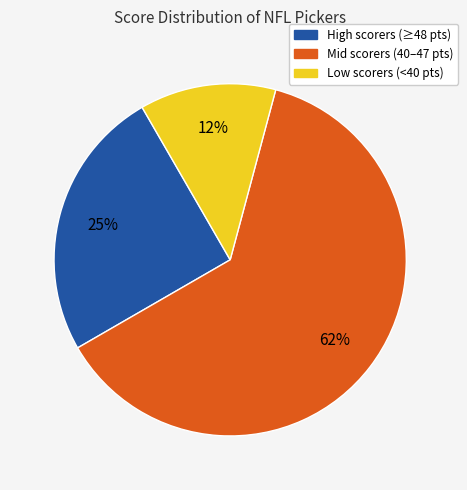

Is there any slice that represents more than half of the pie?

Yes